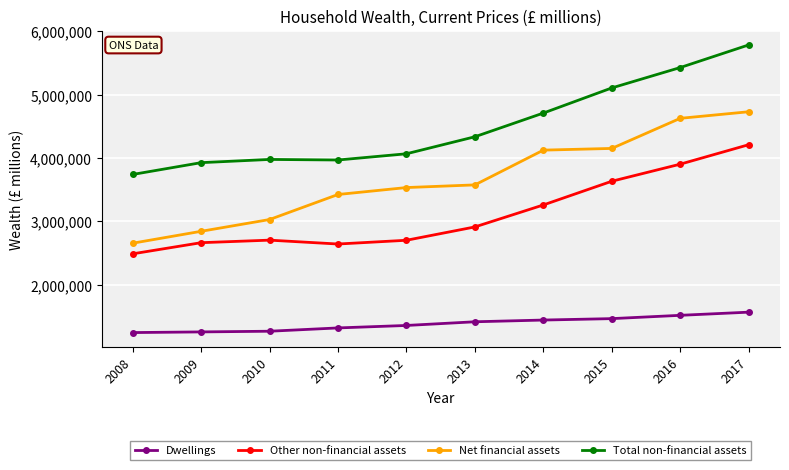

True or false: Dwellings and Other non-financial assets cross at least once.

False